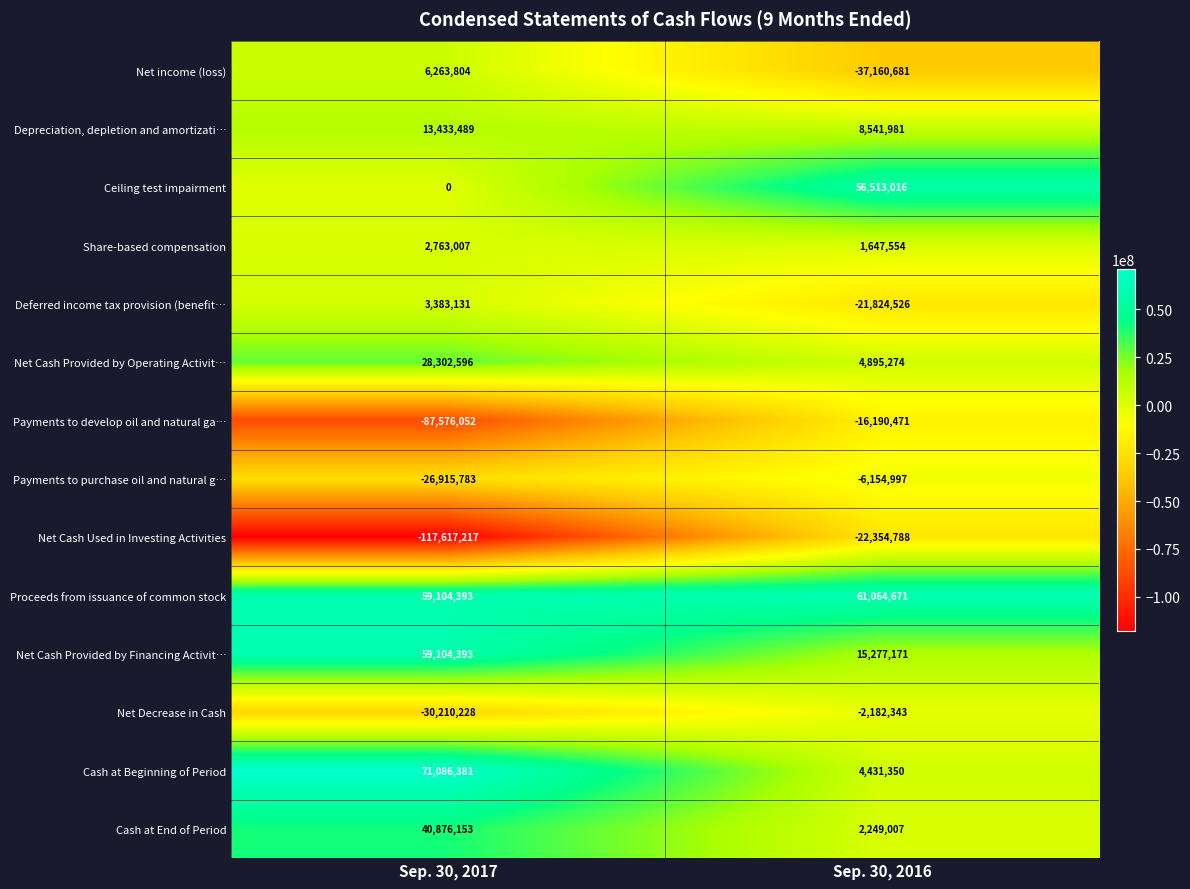

At which category is the sum across all series the highest?

Sep. 30, 2016